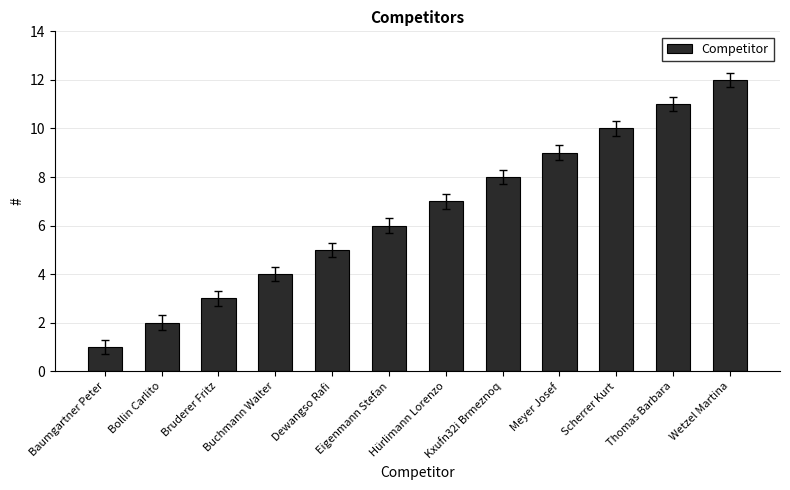

How many data points does each series have?

12